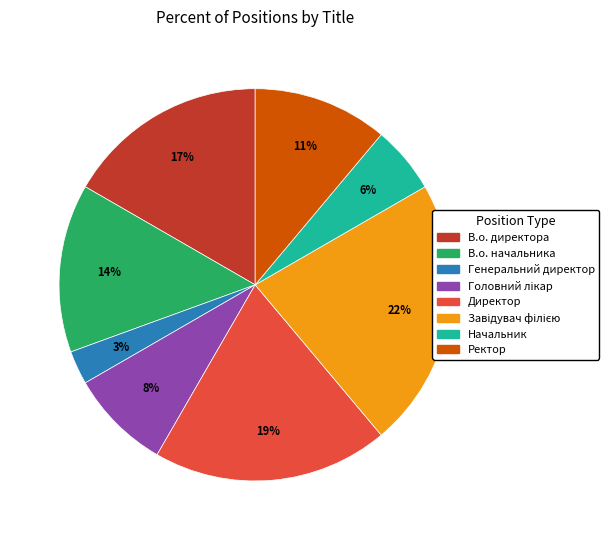

The Генеральний директор slice represents 17% of the pie. True or false?

False